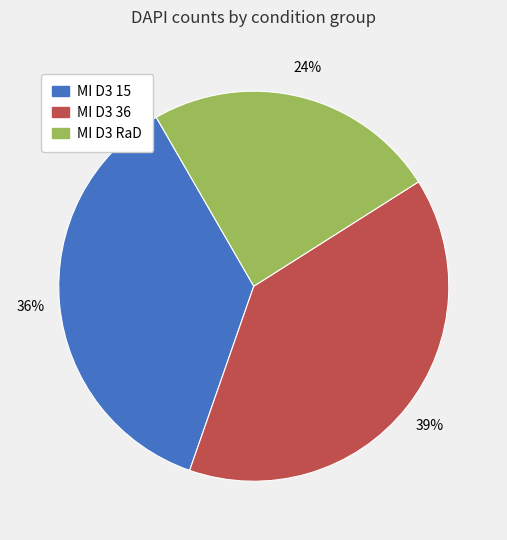

To the nearest percent, what is the average slice percentage?

33%